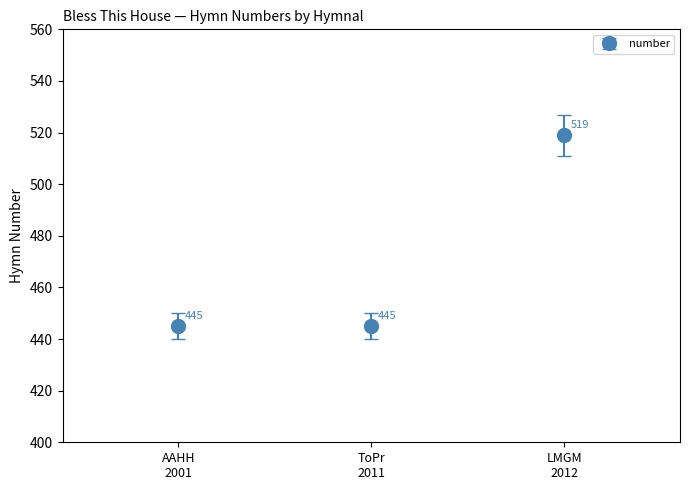

Count the values in the range 445 to 519.

3